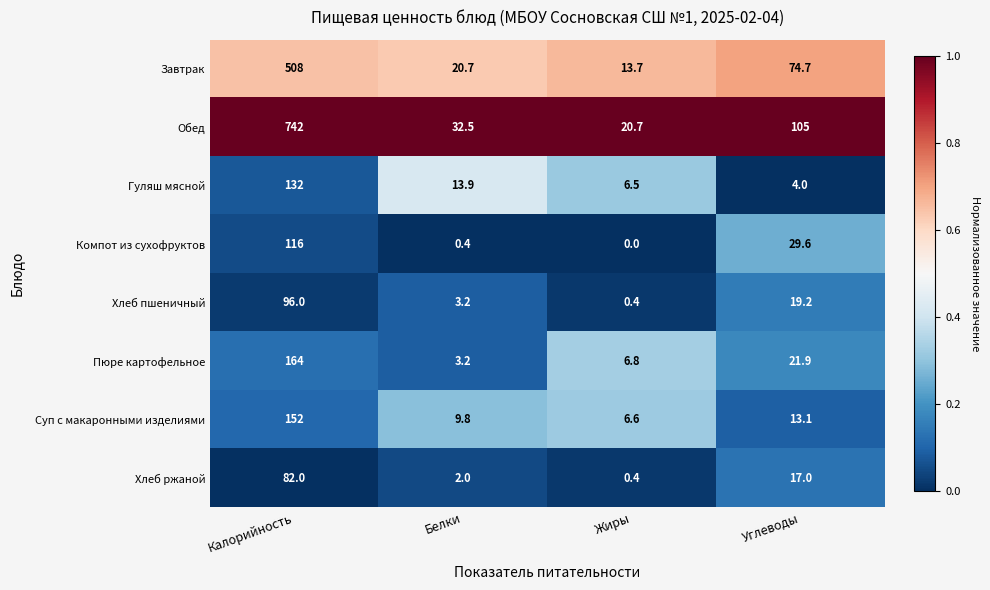

Which series has the widest spread of values?

Обед